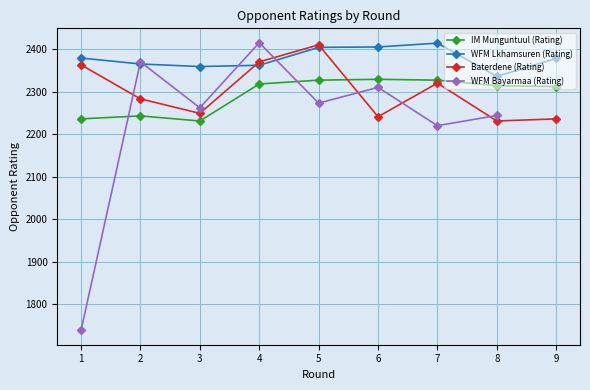

What is the average value of the WFM Lkhamsuren (Rating) series?

2378